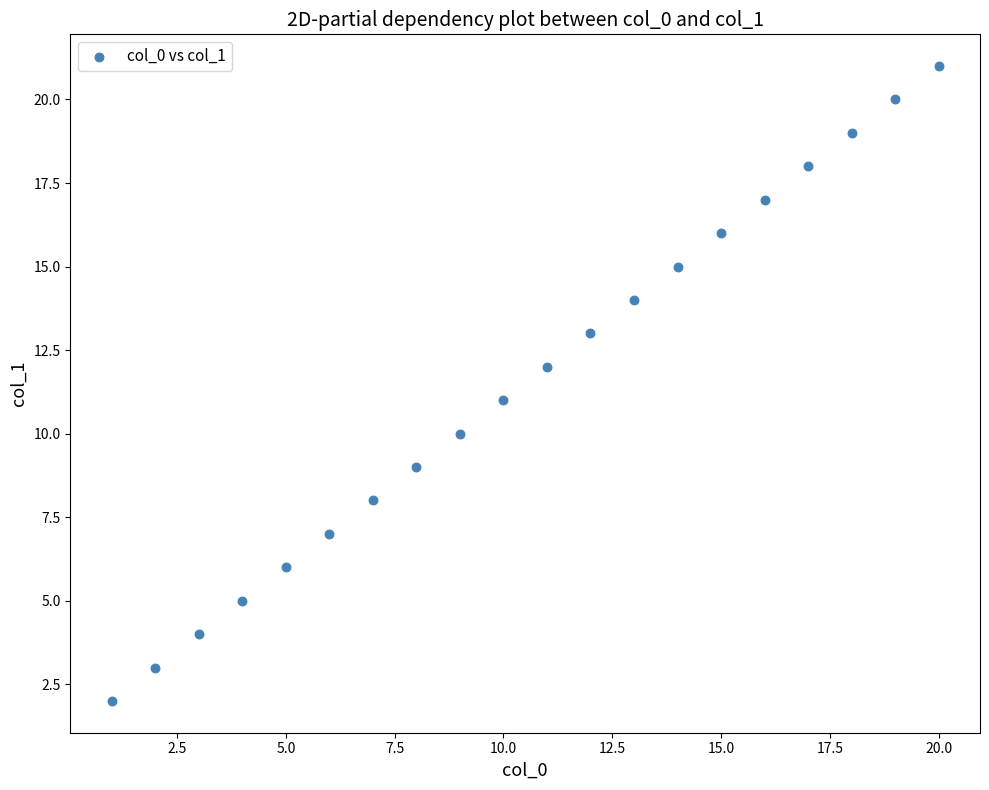

What is the range of X values (max minus min)?

19